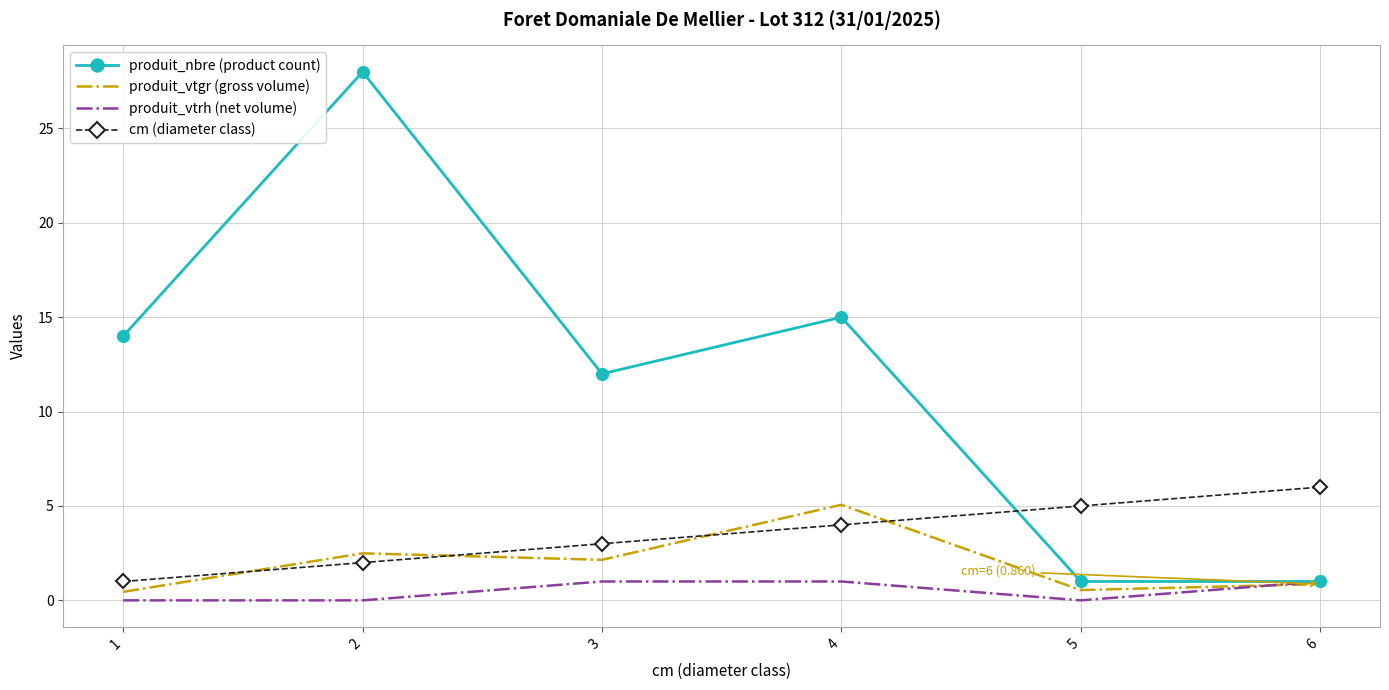

How many distinct data groups are displayed?

4